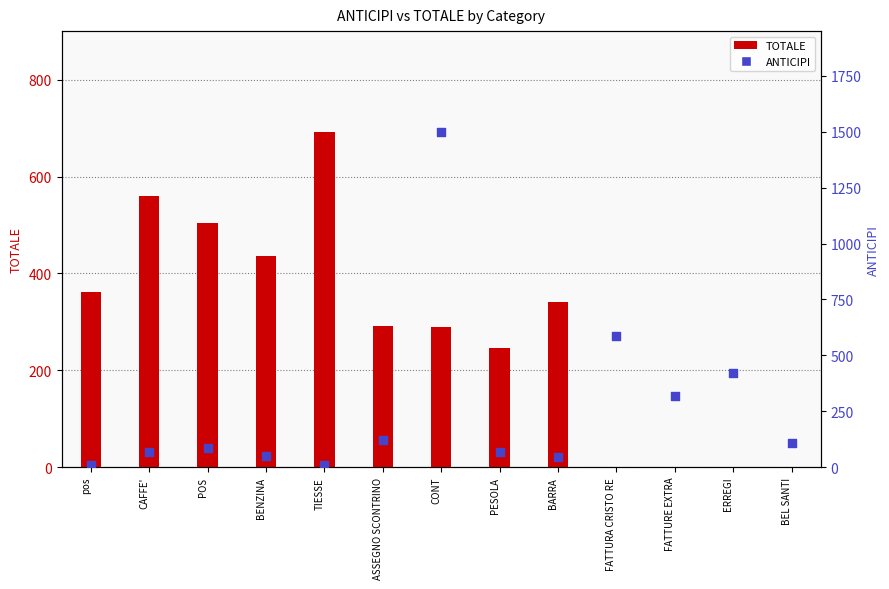

Is the value of ANTICIPI at PESOLA greater than the value of TOTALE at CAFFE'?

No